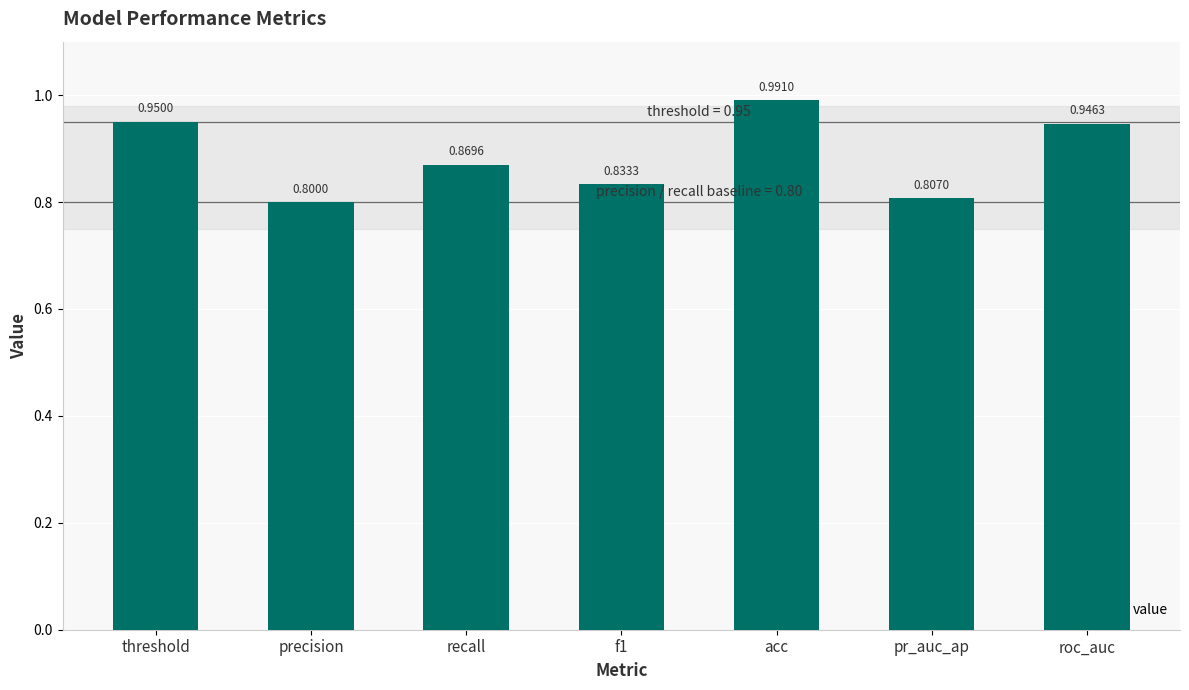

True or false: the data shows 1.7 at roc_auc.

False